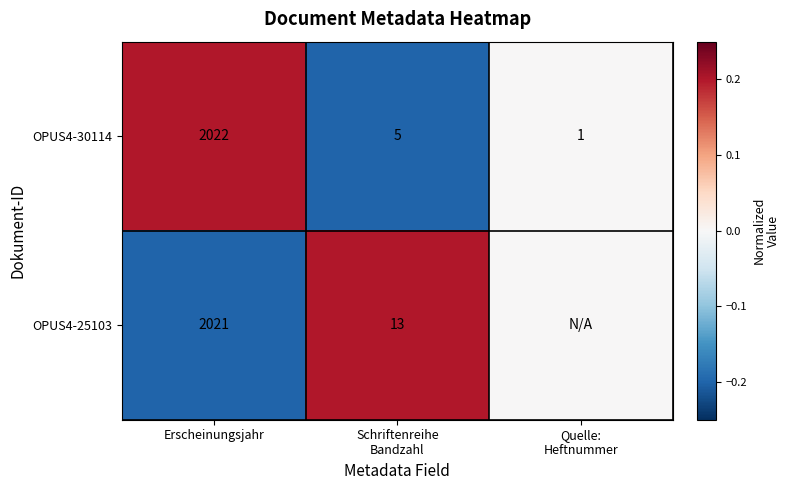

Rank the series at Erscheinungsjahr from lowest to highest value.

OPUS4-25103, OPUS4-30114